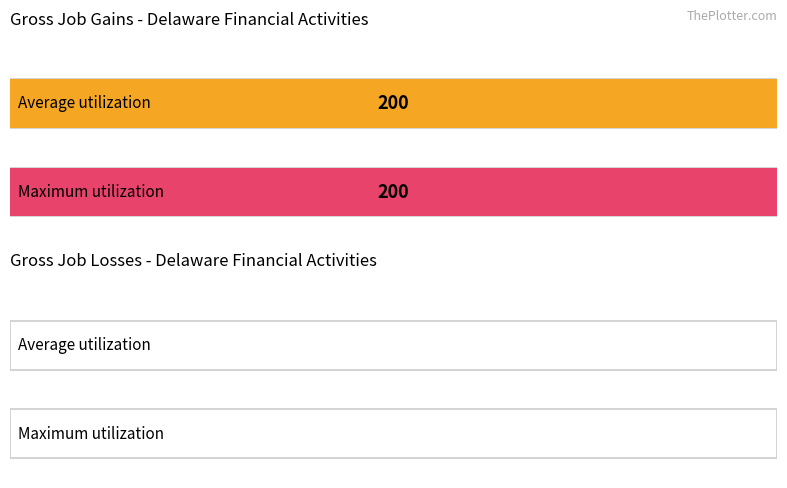

What is the minimum value for Gross job gains (Total)?

200